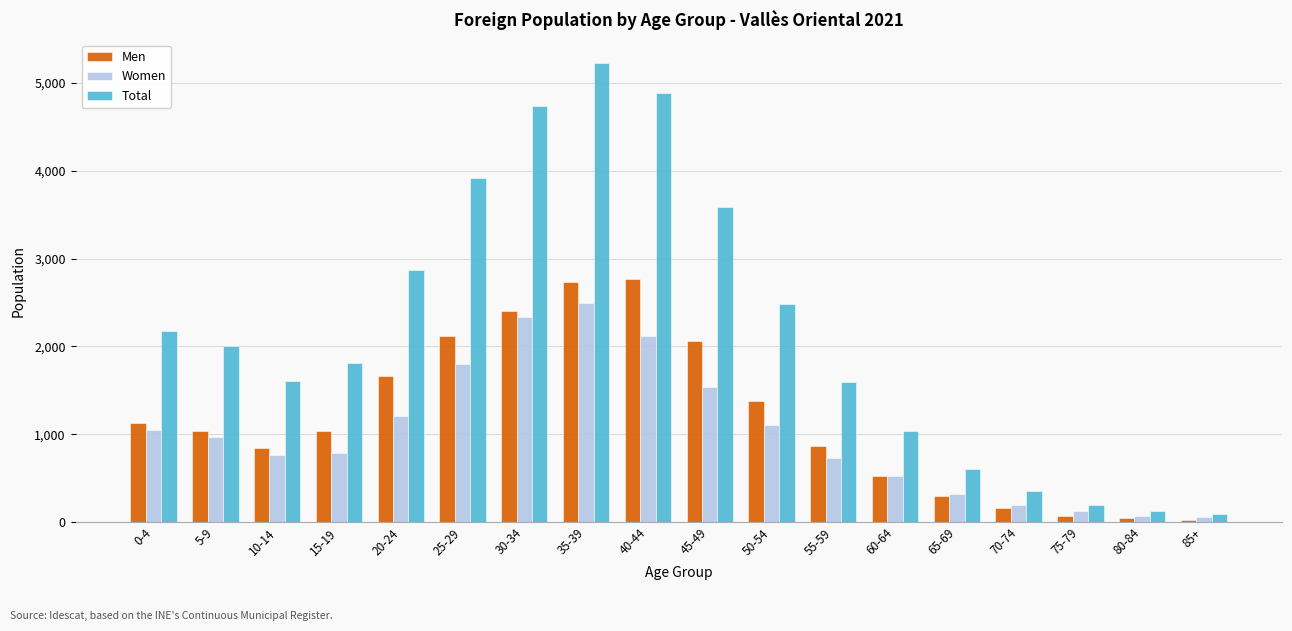

Between 15-19 and 80-84, which series saw the biggest shift?

Total